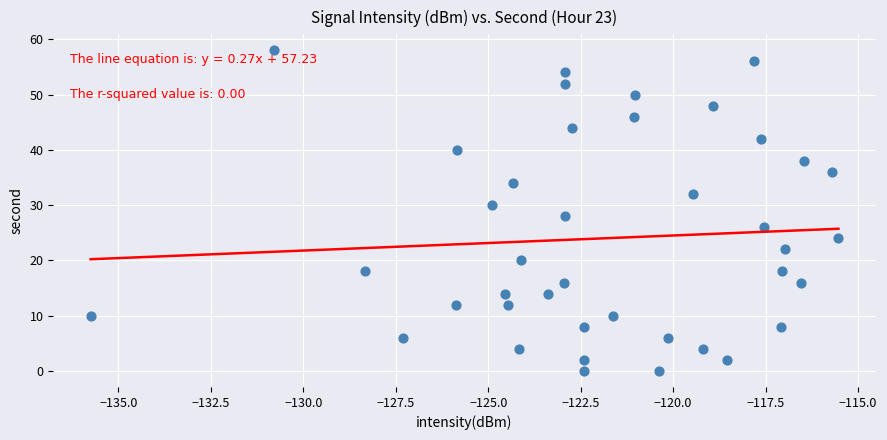

What is the range of Y values (max minus min)?

58